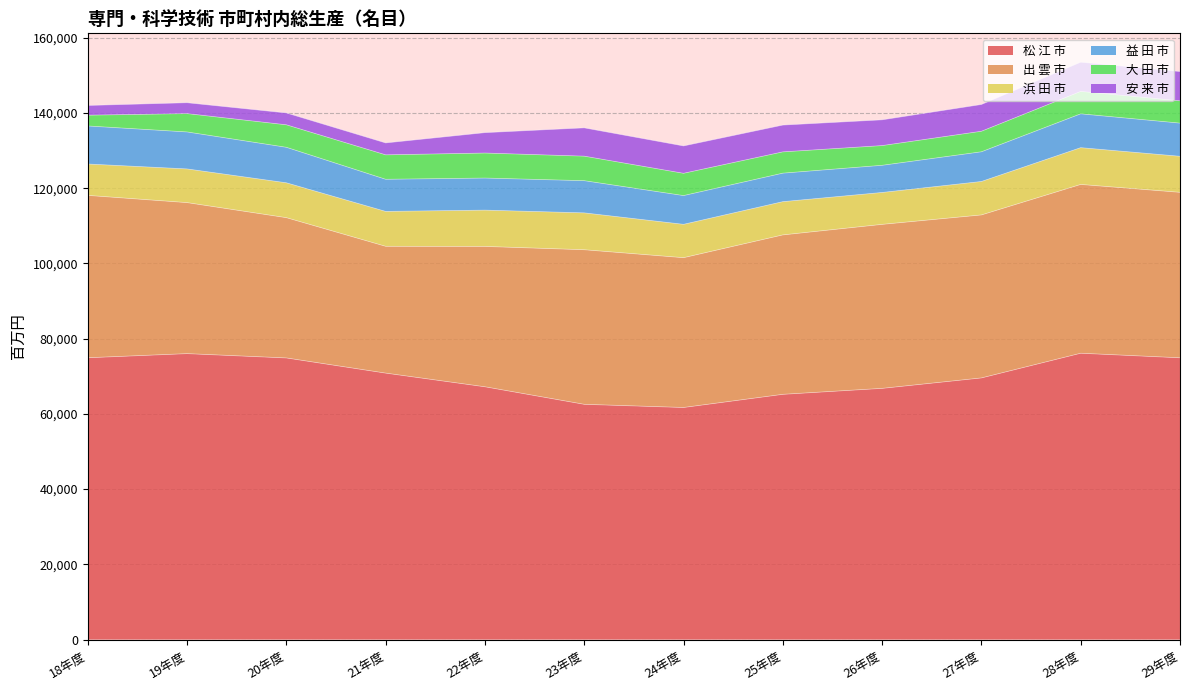

True or false: 安 来 市 has more than 1 points higher than both neighbors.

False